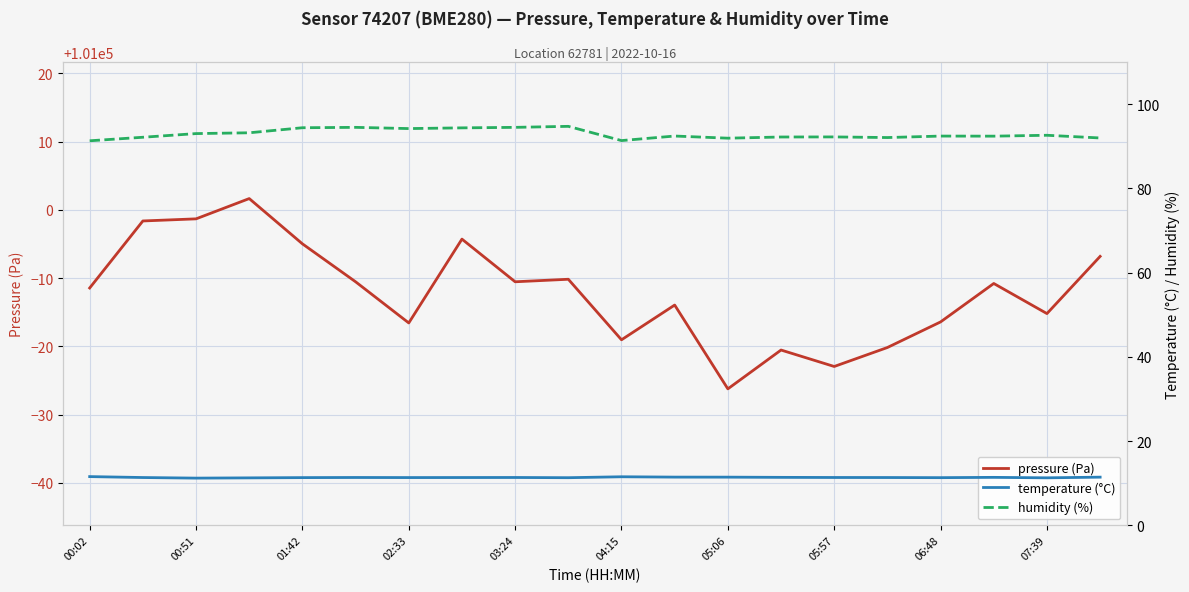

Which series has the widest spread of values?

pressure (Pa)